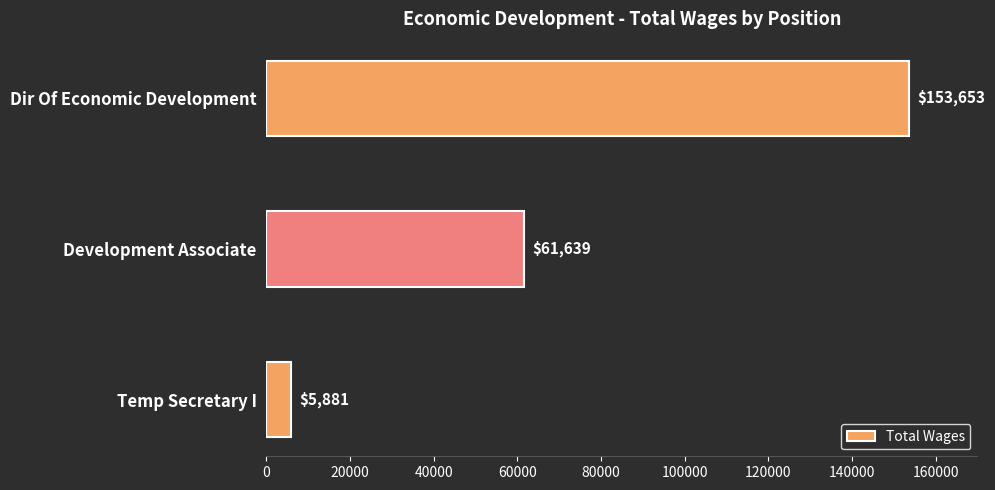

What is the sum of the values at Development Associate and Dir Of Economic Development?

215292